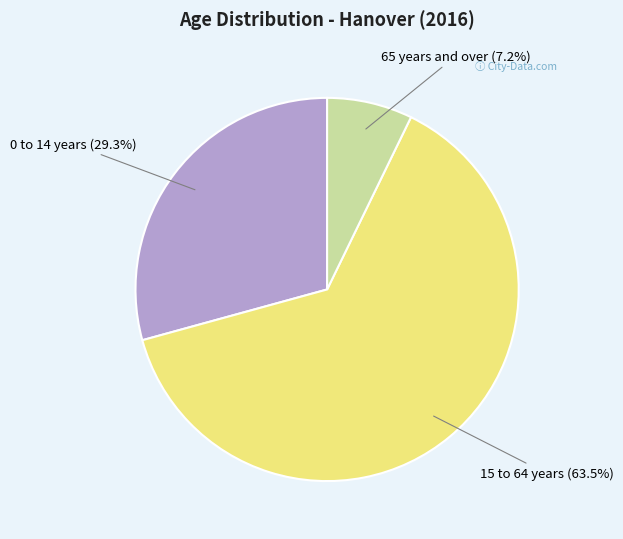

The 0 to 14 years slice represents 19% of the pie. True or false?

False